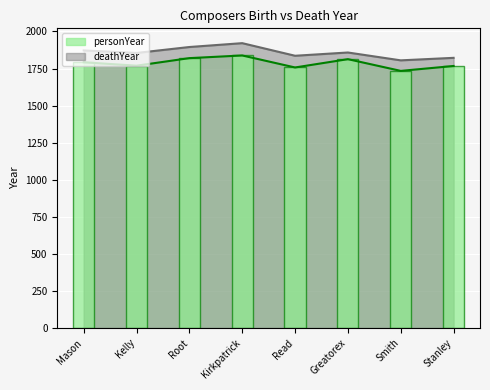

Does the chart contain stacked bars?

No